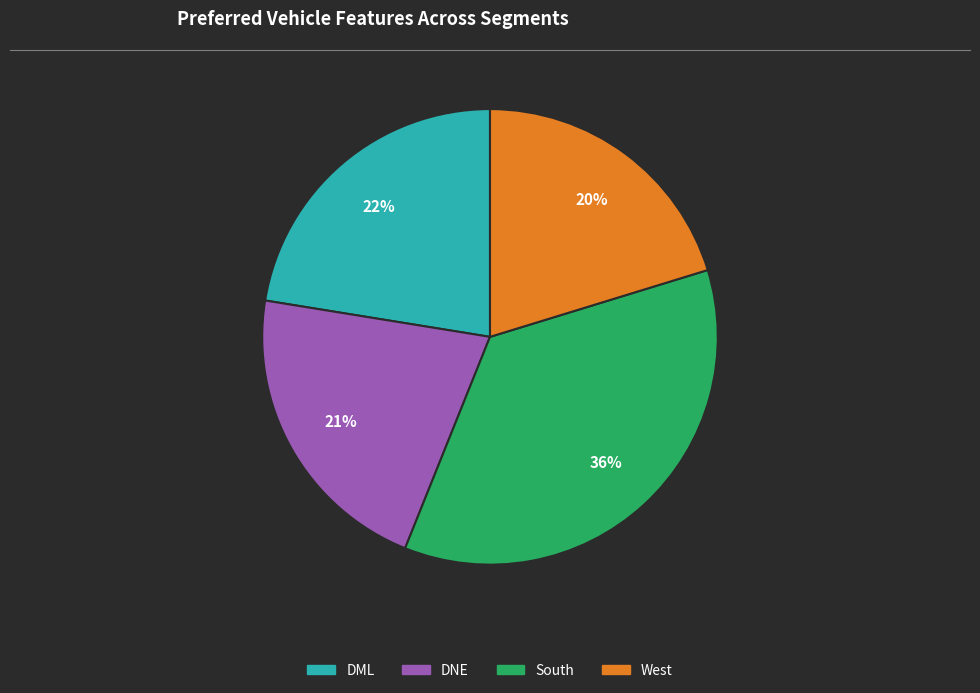

Is there a majority slice in this chart?

No